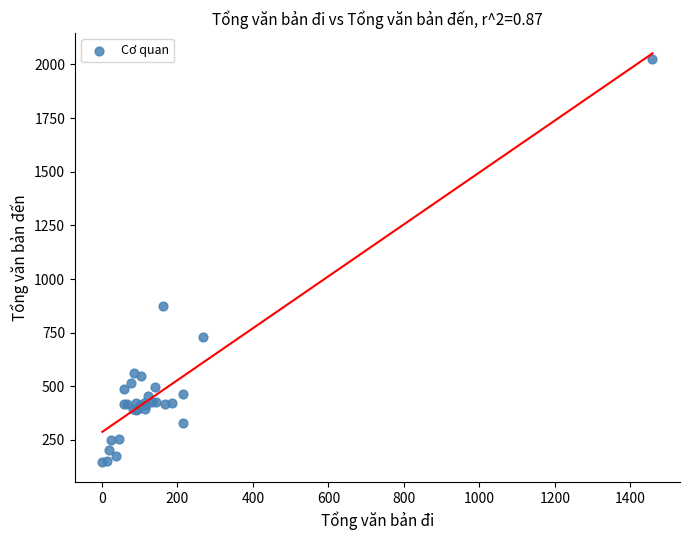

What Y value in the scatter plot is closest to 1086?

876